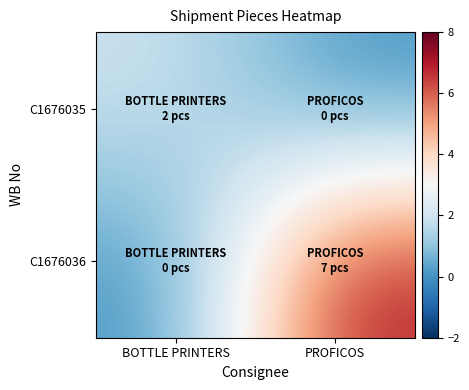

At which category is the sum across all series the highest?

PROFICOS